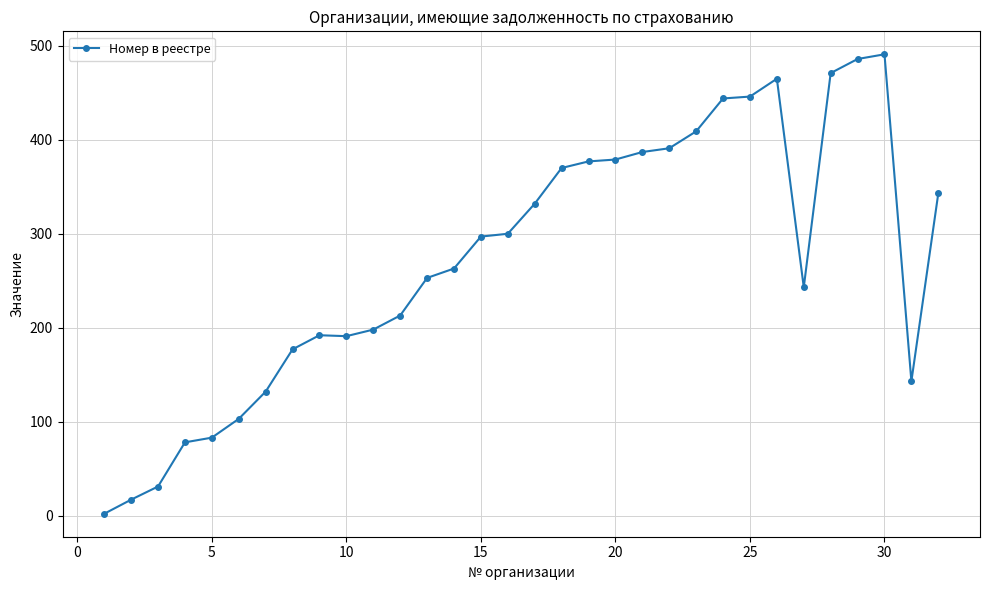

What is the minimum value shown in the chart?

2